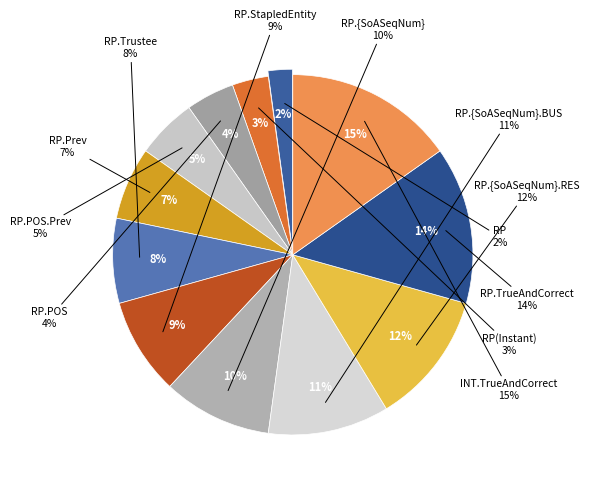

Rank the categories by value from lowest to highest.

RP, RP(Instant), RP.POS, RP.POS.Prev, RP.Prev, RP.Trustee, RP.StapledEntity, RP.{SoASeqNum}, RP.{SoASeqNum}.BUS, RP.{SoASeqNum}.RES, RP.TrueAndCorrect, INT.TrueAndCorrect